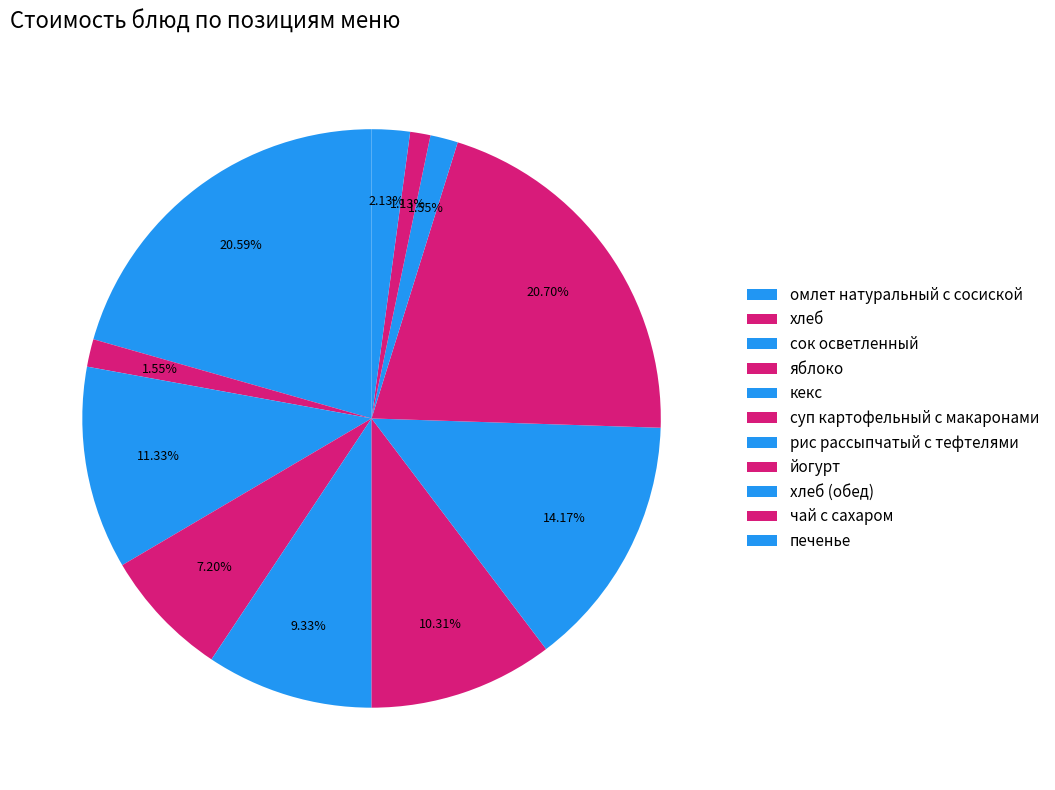

To the nearest percent, what is the difference between the largest and smallest slice percentages?

20%